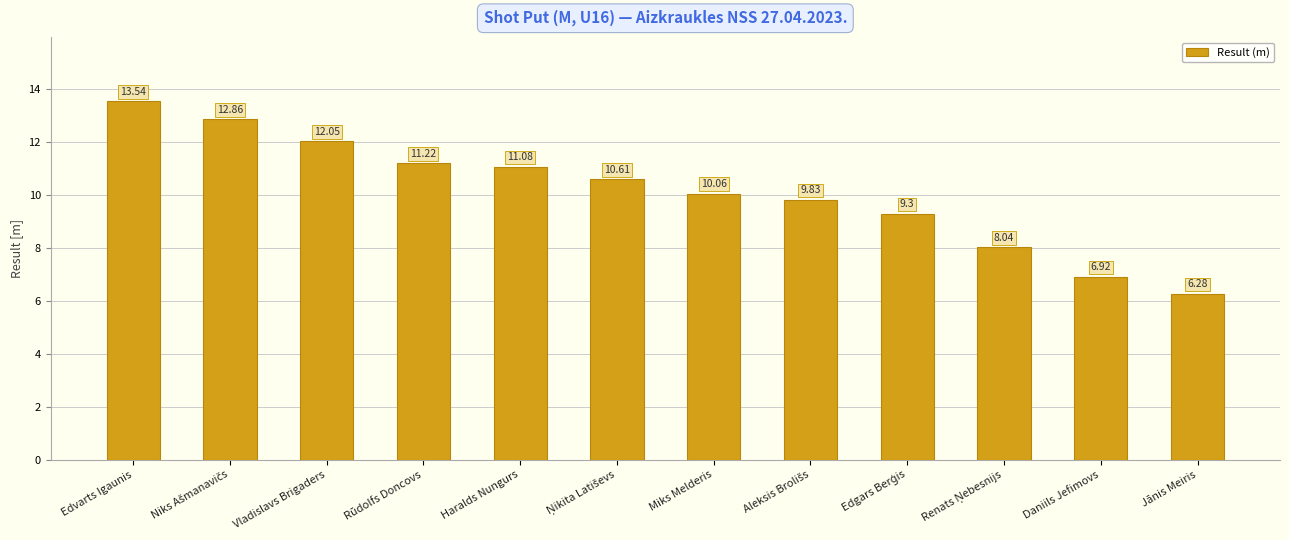

What is the sum of all values?

121.8